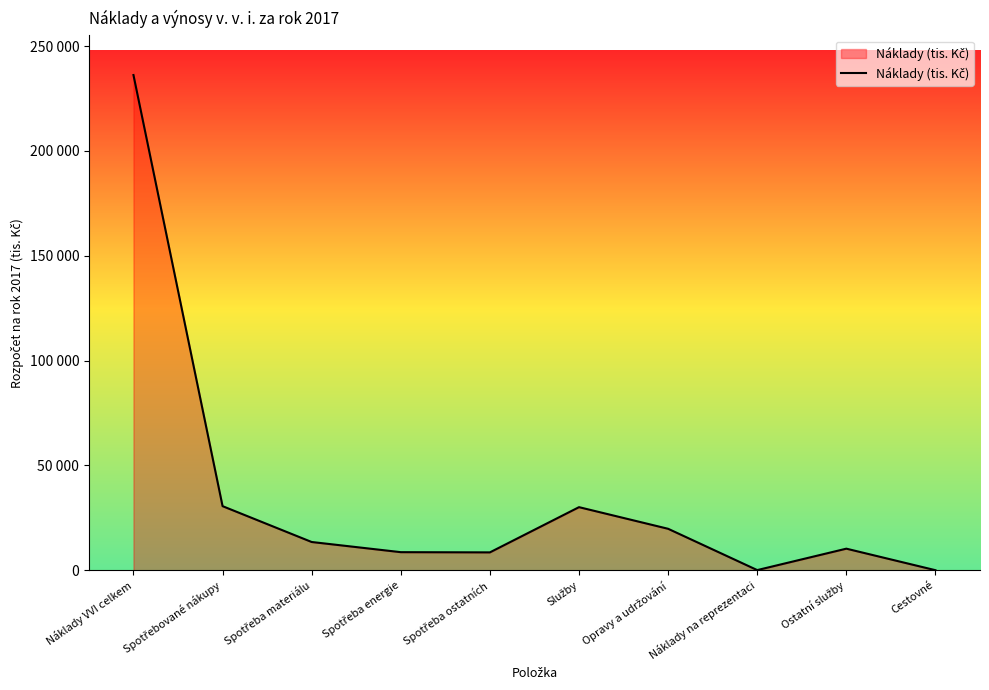

Is this an area chart (filled region under the line)?

Yes